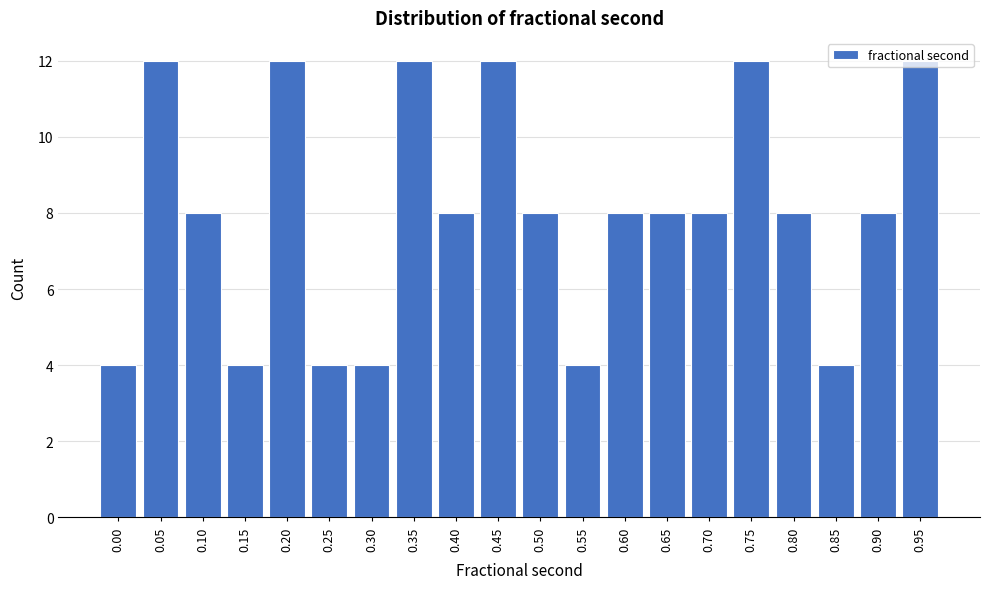

What is the average value?

8